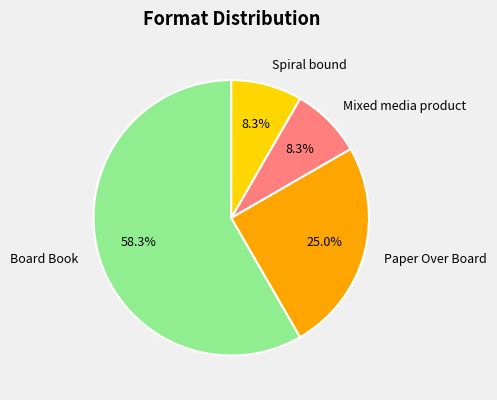

Is the sum of Board Book and Paper Over Board greater than half?

Yes